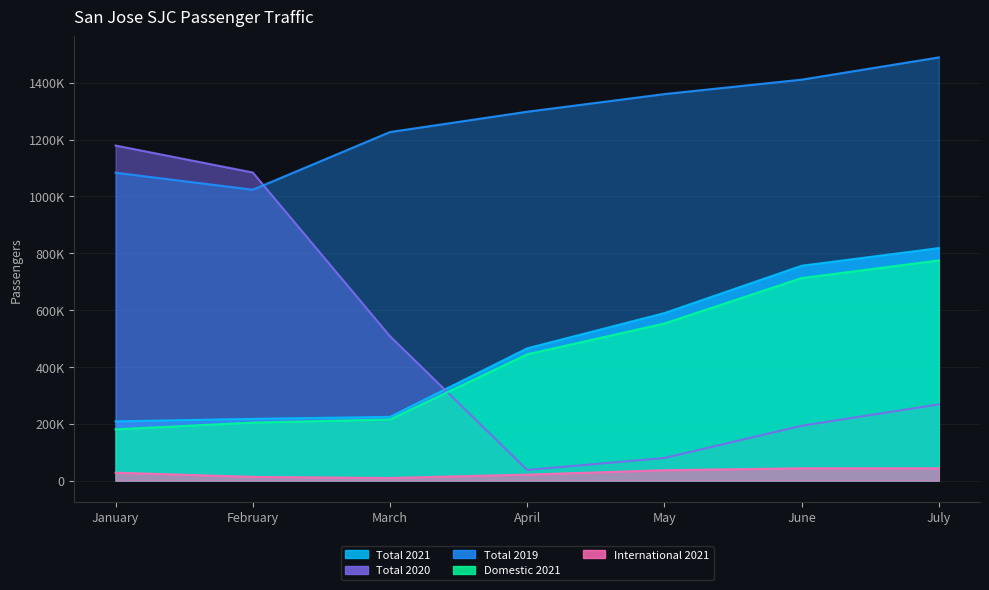

Between March and May, which is larger?

May